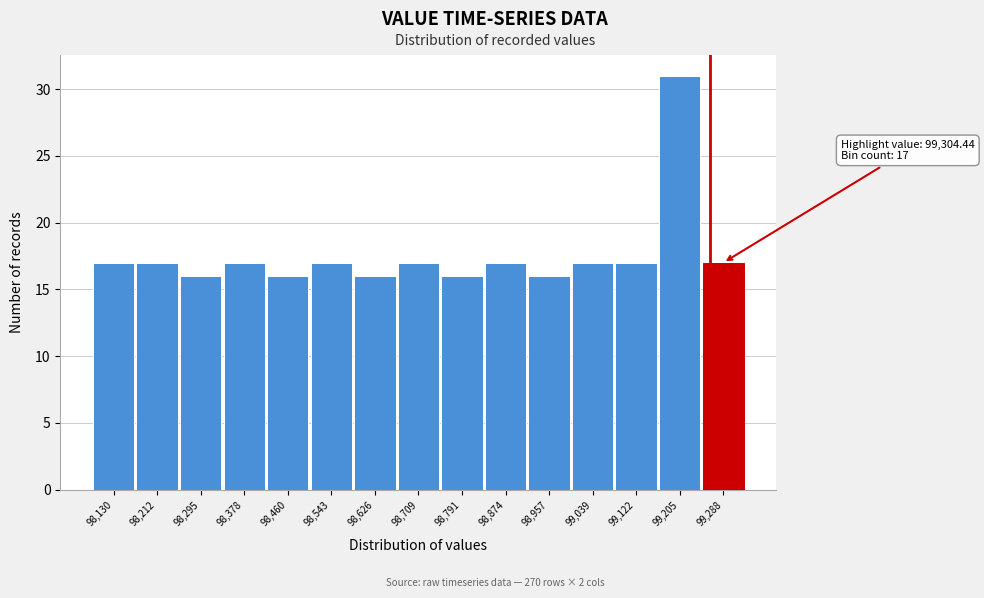

Reading left to right, what are all the values shown in this chart?

98,130=17	98,212=17	98,295=16	98,378=17	98,460=16	98,543=17	98,626=16	98,709=17	98,791=16	98,874=17	98,957=16	99,039=17	99,122=17	99,205=31	99,288=17